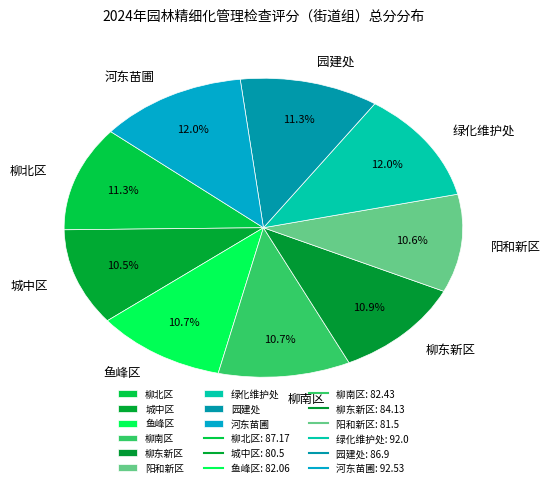

Count the number of slices in the pie.

9